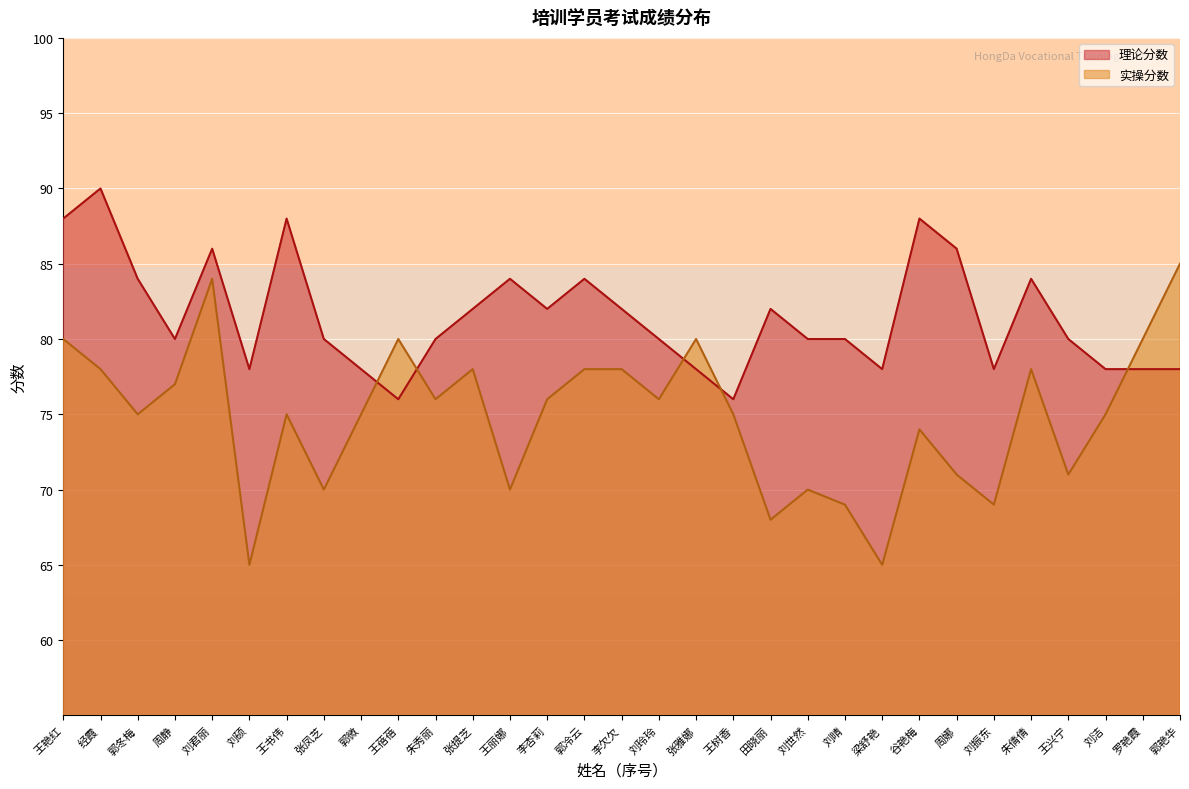

At which category does 实操分数 reach its first local peak?

刘君丽